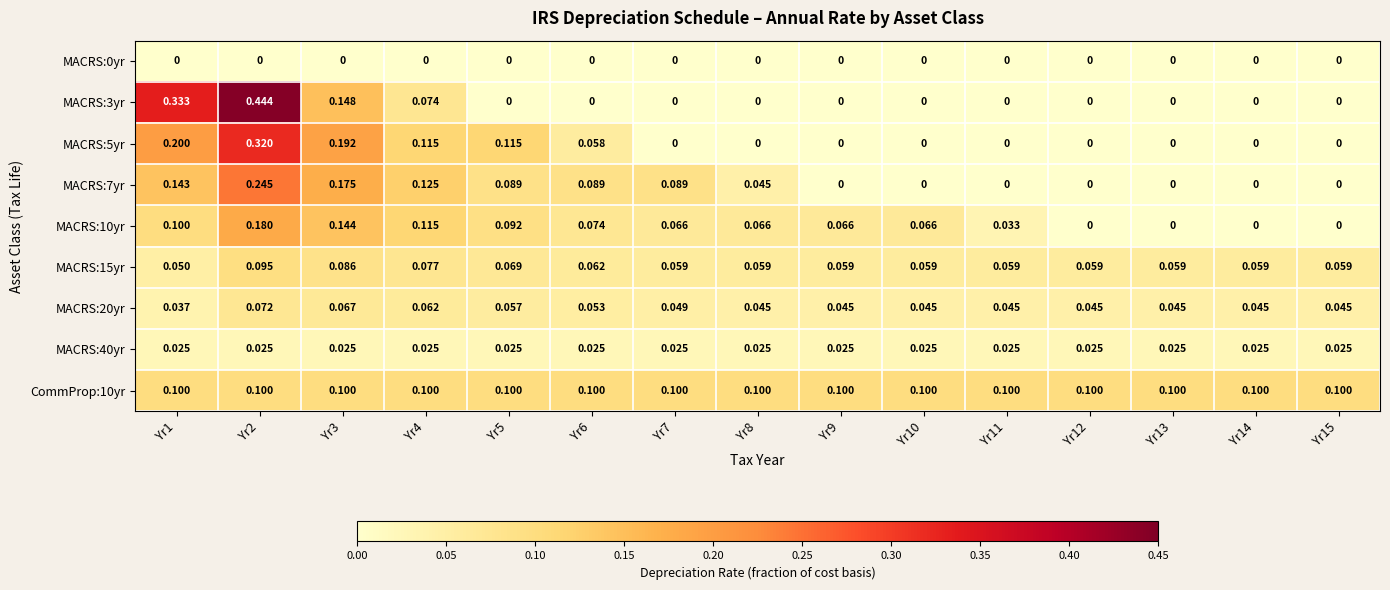

Is the value of MACRS:7yr at Yr13 greater than the value of MACRS:20yr at Yr14?

No